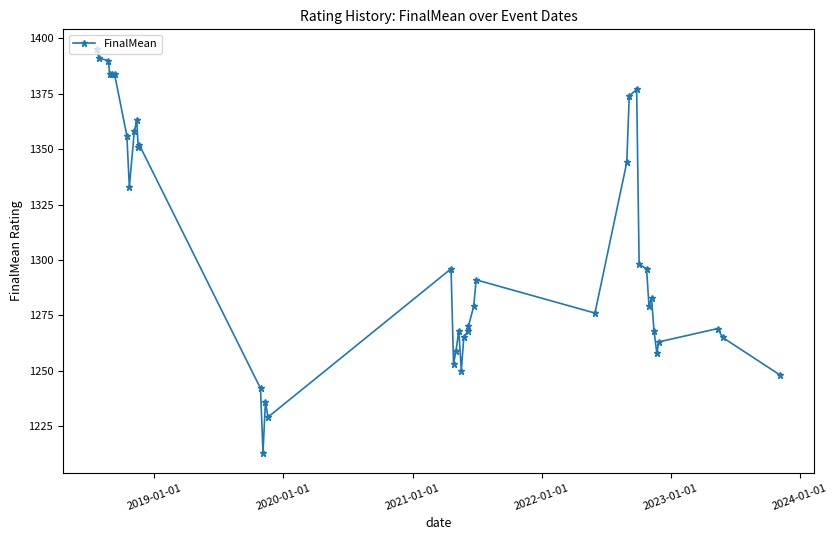

Reading left to right, list all the values displayed in this chart.

1395	1391	1390	1384	1384	1384	1356	1333	1358	1363	1351	1352	1242	1213	1236	1229	1296	1253	1259	1268	1250	1265	1268	1270	1279	1291	1276	1344	1374	1377	1298	1296	1279	1283	1268	1258	1263	1269	1265	1248